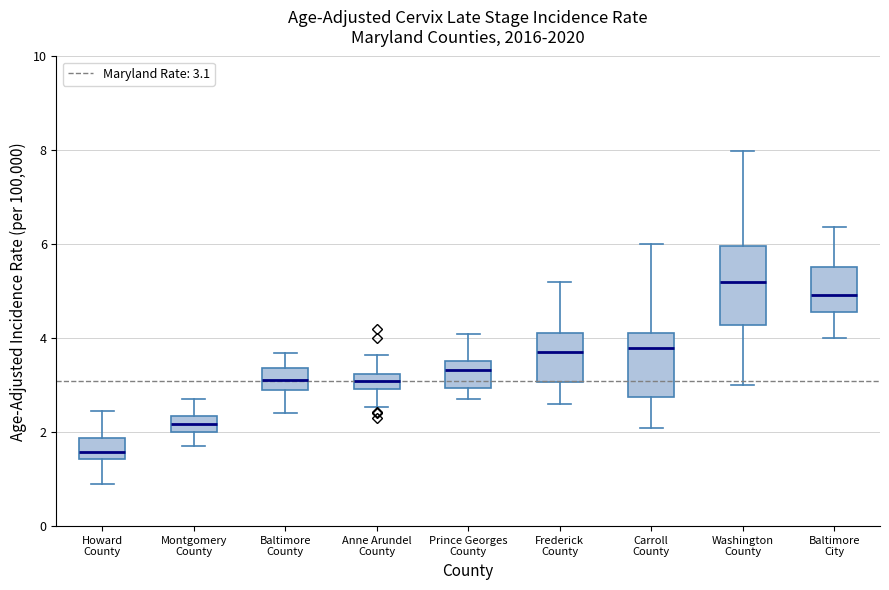

Reading left to right, transcribe this box plot: for each box, give where its median line is, the range the box spans, and where its two whiskers end, as read against the y-axis. The values are not printed on the chart, so give them approximately, as read against the axis.

Howard County: median 1.6, box 1.4 to 1.8, whiskers 1.0 to 2.4
Montgomery County: median 2.2, box 2.0 to 2.4, whiskers 1.8 to 2.8
Baltimore County: median 3.2, box 3.0 to 3.4, whiskers 2.4 to 3.6
Anne Arundel County: median 3.0 (inside the box), box 3.0 to 3.2, whiskers 2.6 to 3.6
Prince Georges County: median 3.4, box 3.0 to 3.6, whiskers 2.6 to 4.2
Frederick County: median 3.8, box 3.0 to 4.2, whiskers 2.6 to 5.2
Carroll County: median 3.8, box 2.8 to 4.2, whiskers 2.0 to 6.0
Washington County: median 5.2, box 4.2 to 6.0, whiskers 3.0 to 8.0
Baltimore City: median 5.0, box 4.6 to 5.6, whiskers 4.0 to 6.4